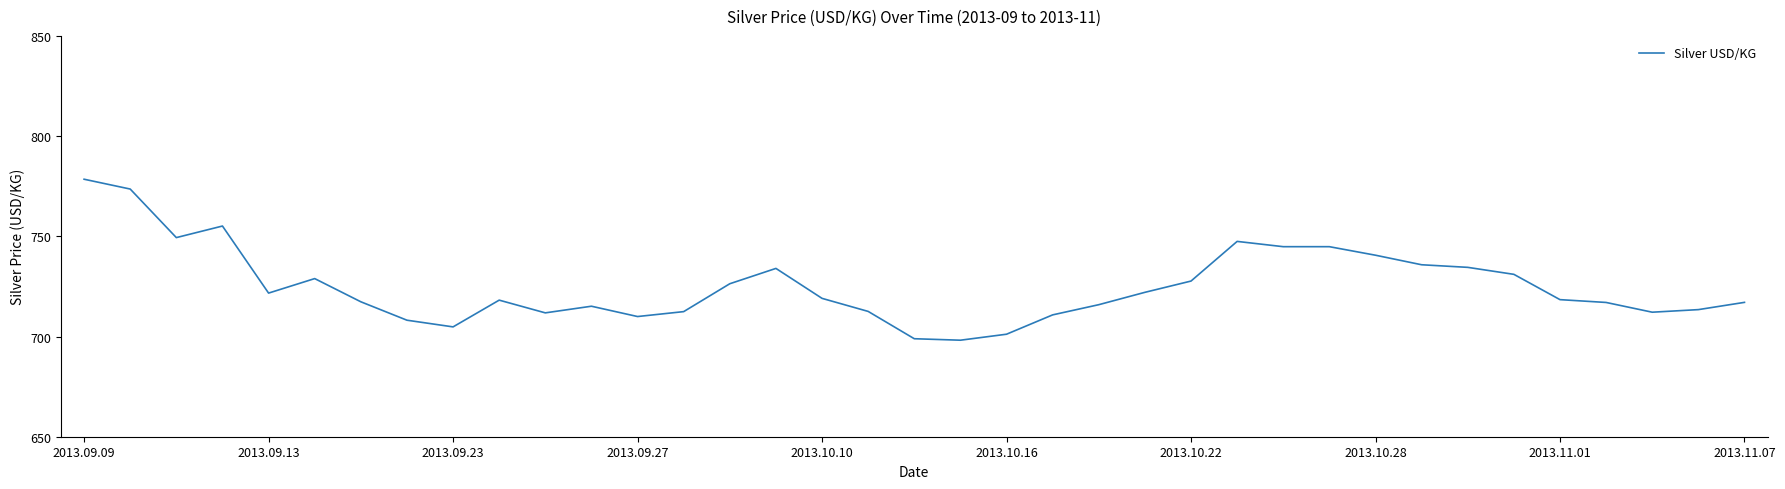

What is the difference between the maximum and minimum values?

80.3